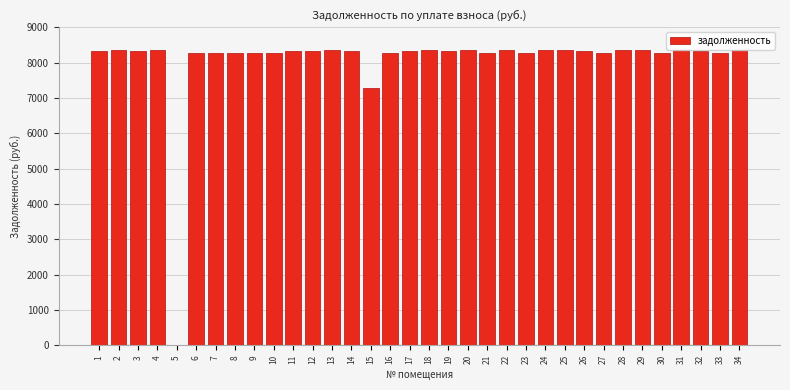

The value at 4 is 13503.9. True or false?

False